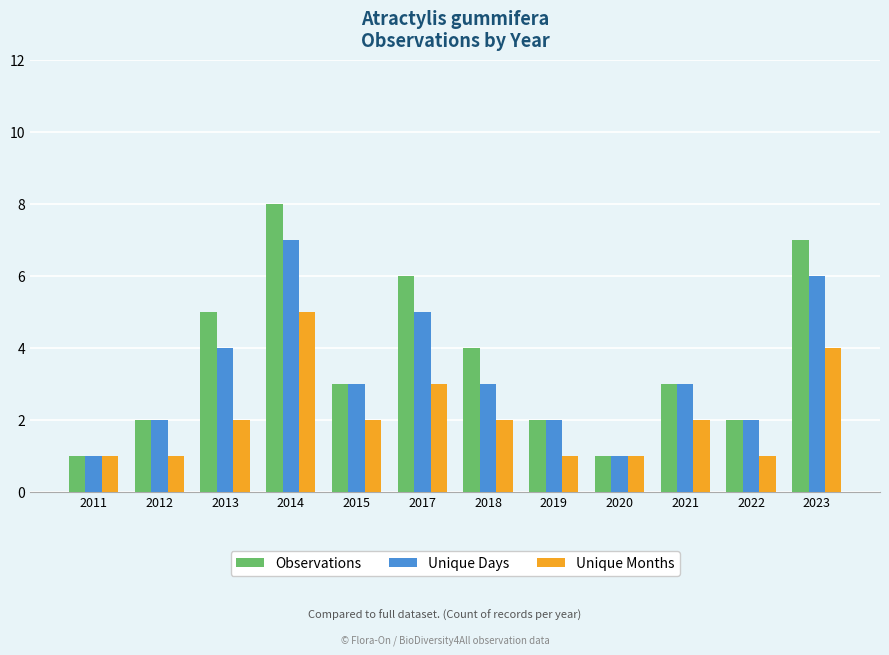

What is the greatest value displayed?

8